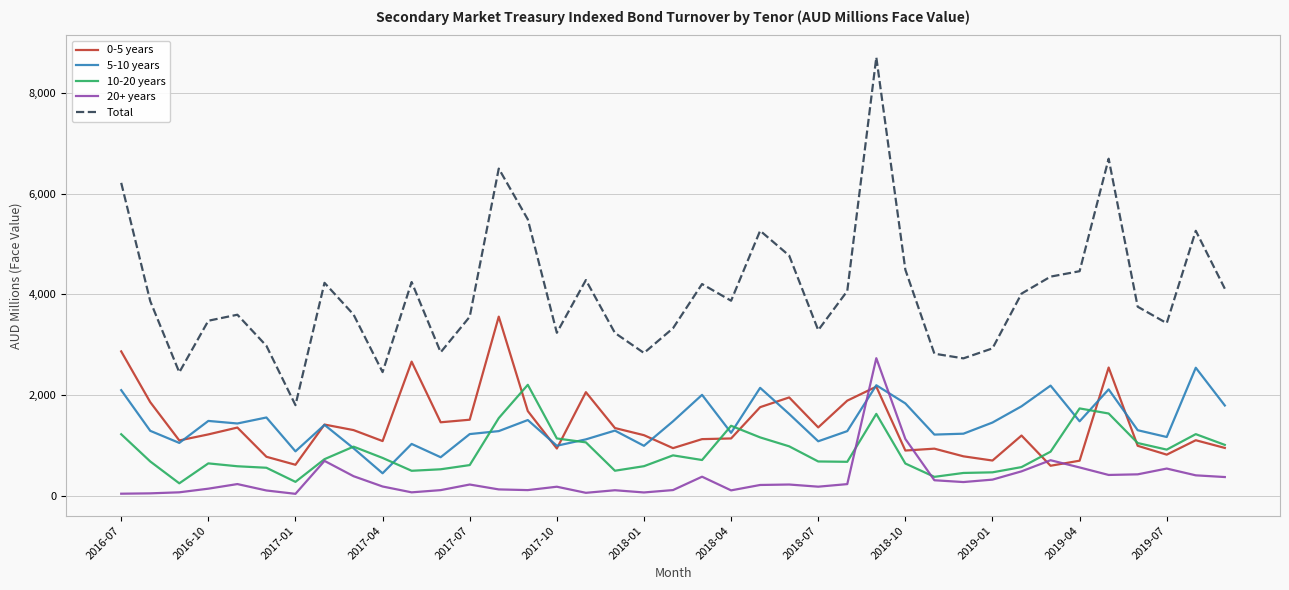

What is the maximum value for 0-5 years?

3557.9